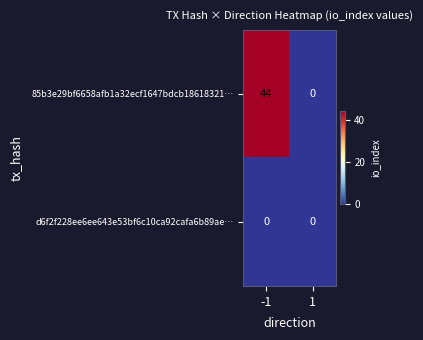

Reading left to right, what are all the values shown in this chart?

85b3e29bf6658afb1a32ecf1647bdcb18618321…: -1=44	1=0
d6f2f228ee6ee643e53bf6c10ca92cafa6b89ae…: -1=0	1=0